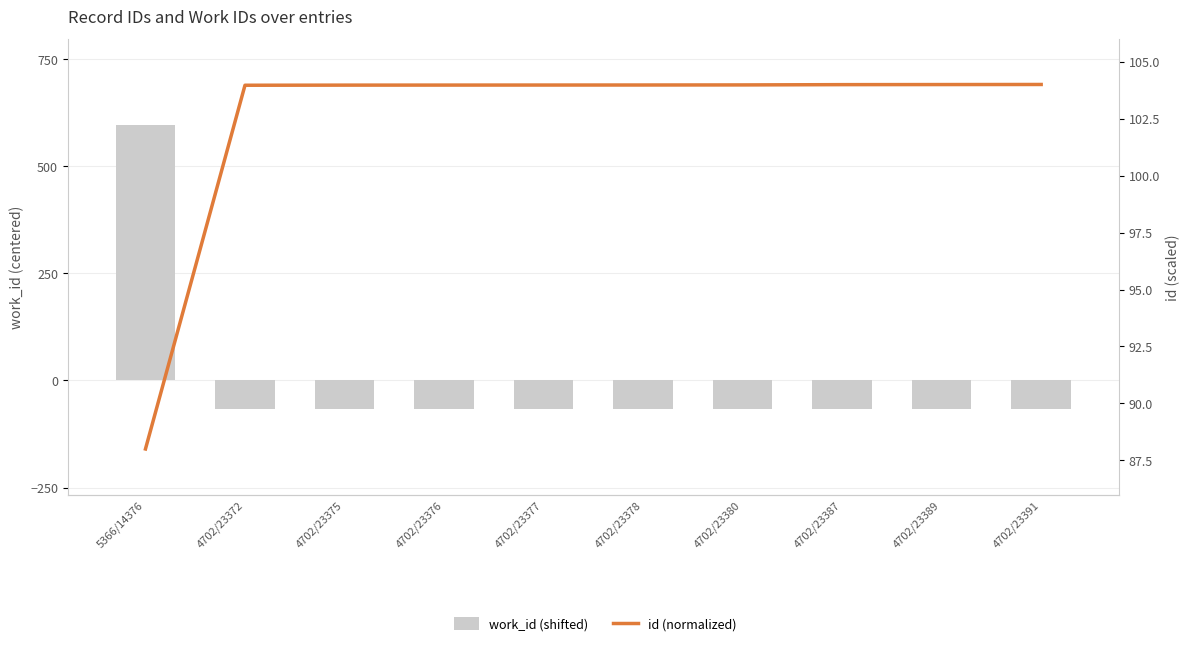

Which series changed the most between 4702/23375 and 4702/23389?

id (normalized)